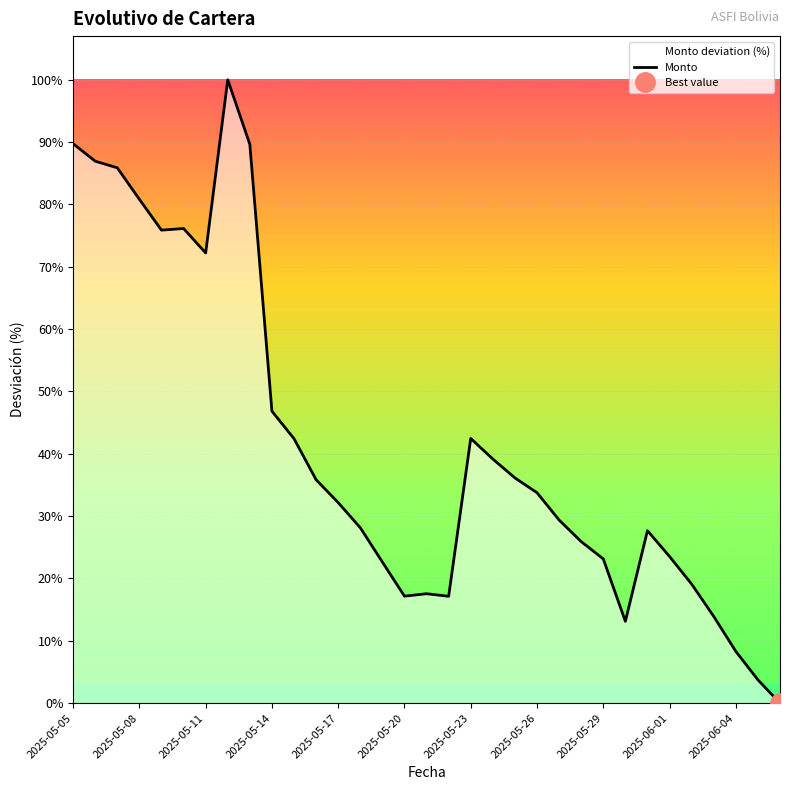

True or false: Monto has a value of 8.3 at 2025-06-04.

True